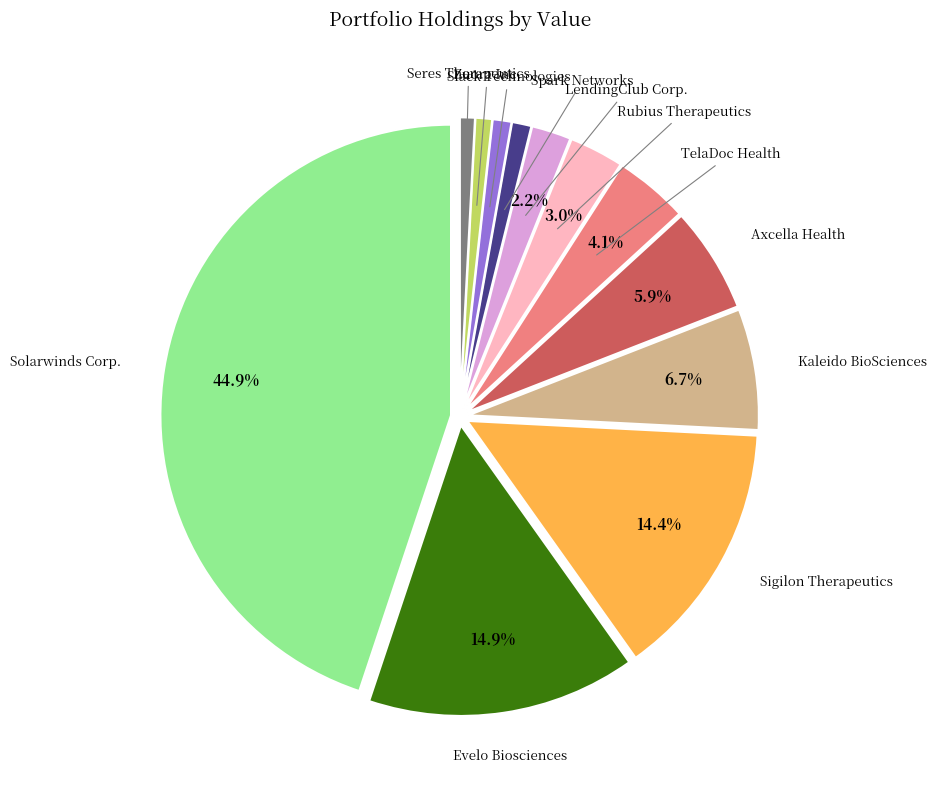

How many segments does this pie chart have?

12